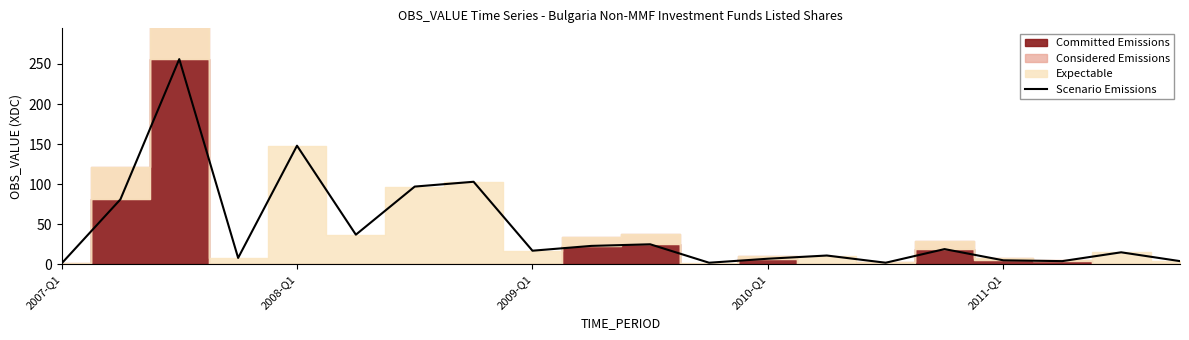

Between 8 and 17, which is larger?

8